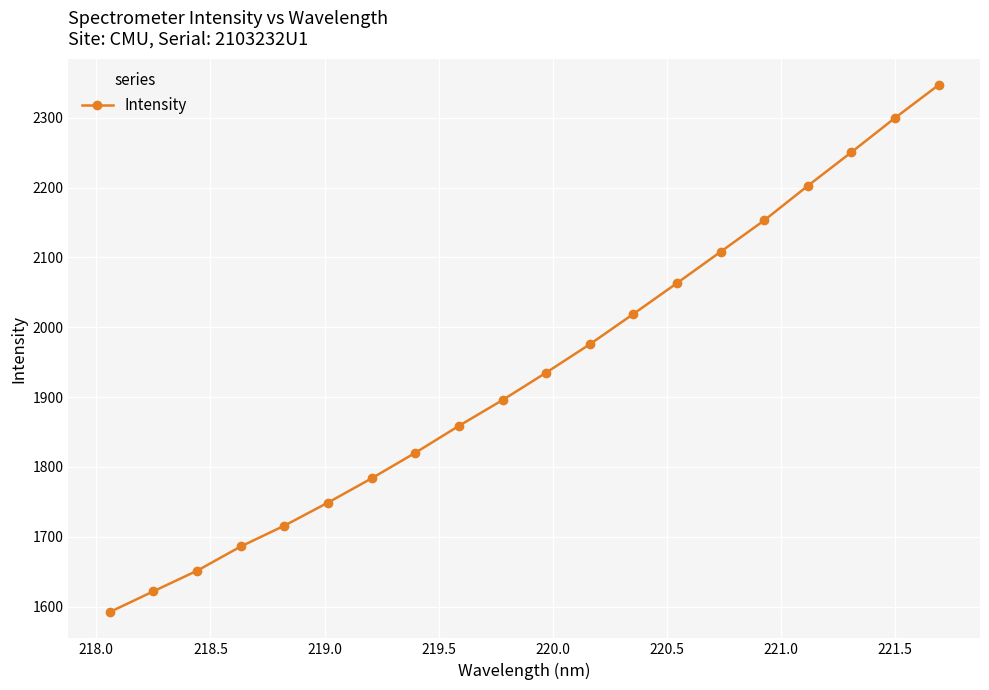

What is the value of the 8th point from the left?

1820.3